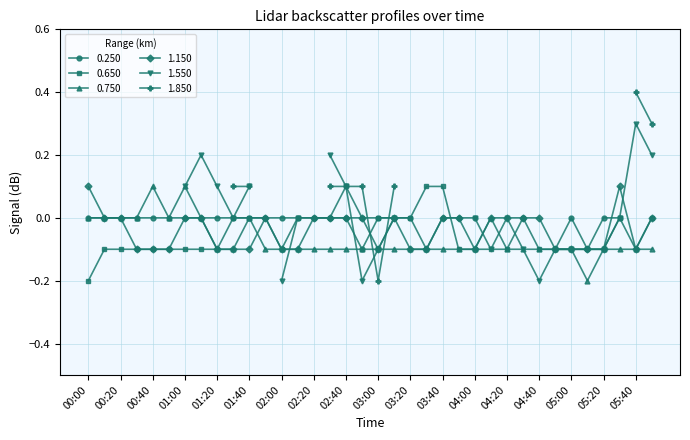

Is it true that 1.150 equals 0.1 at 00:00?

True